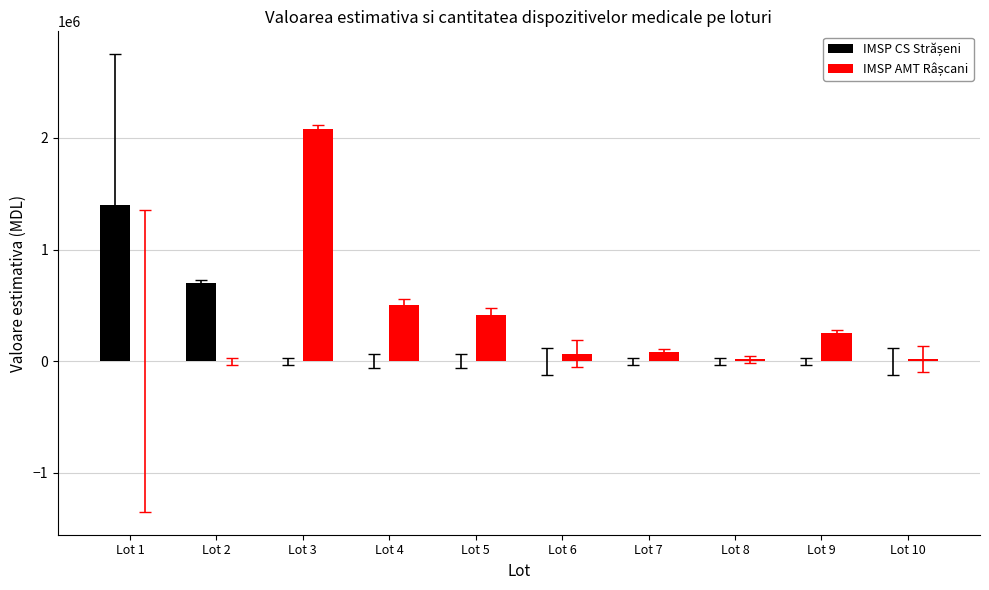

What is the maximum value shown in the chart?

2083333.3